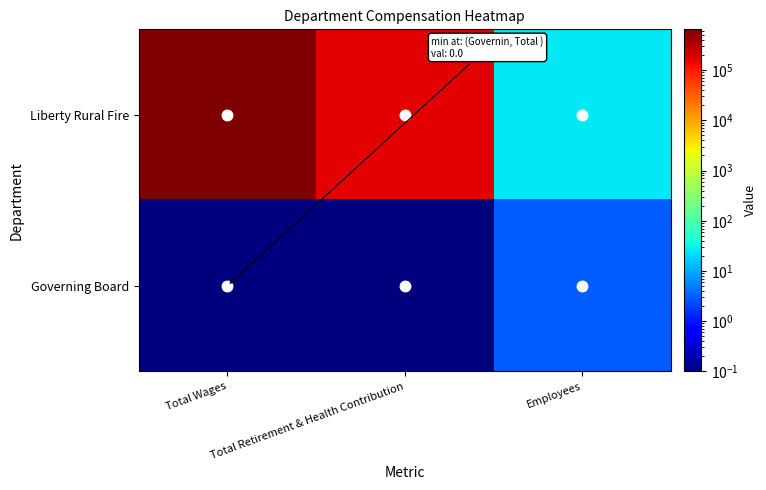

List the series in order of their overall mean, lowest first.

Governing Board, Liberty Rural Fire